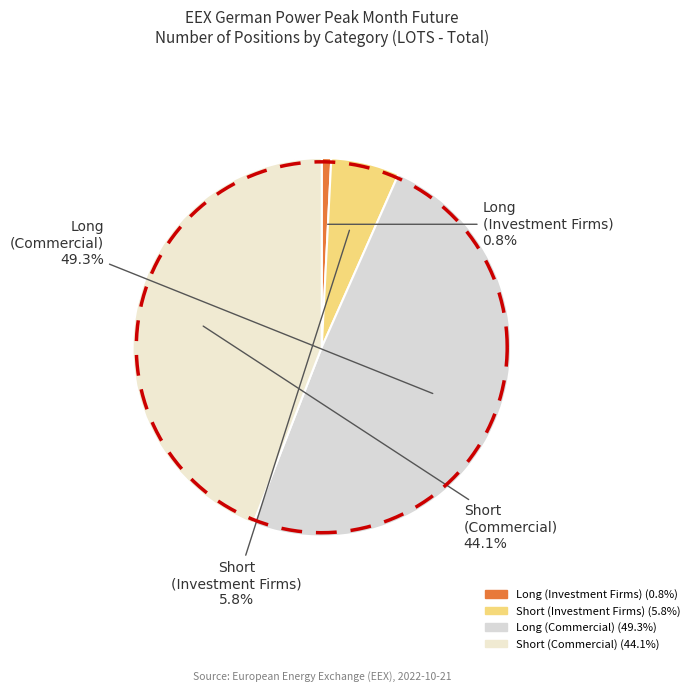

Which slice is the smallest?

Long (Investment Firms)